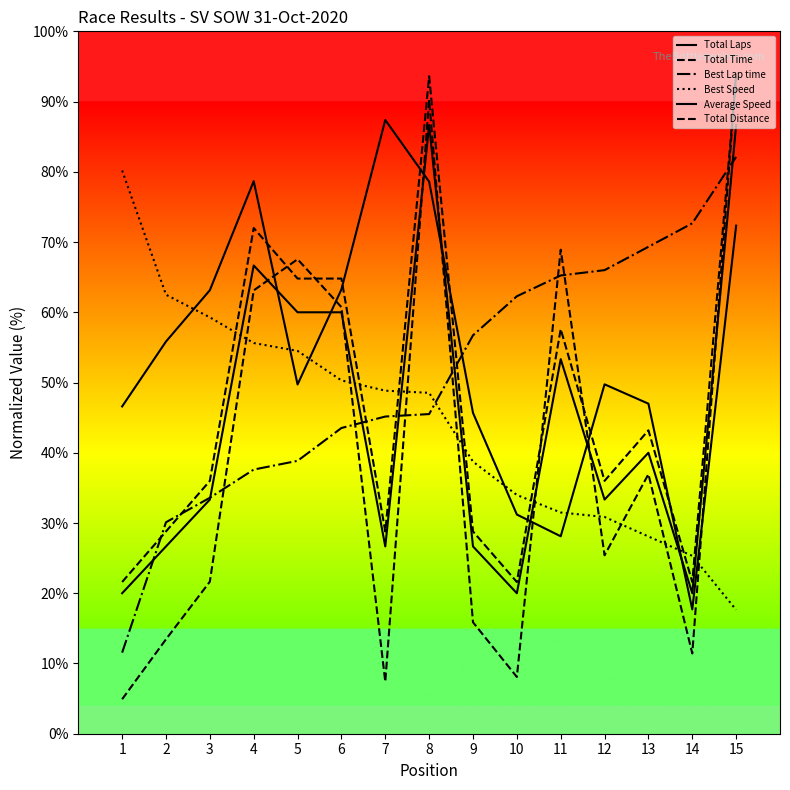

True or false: Best Speed and Total Laps cross at least once.

True